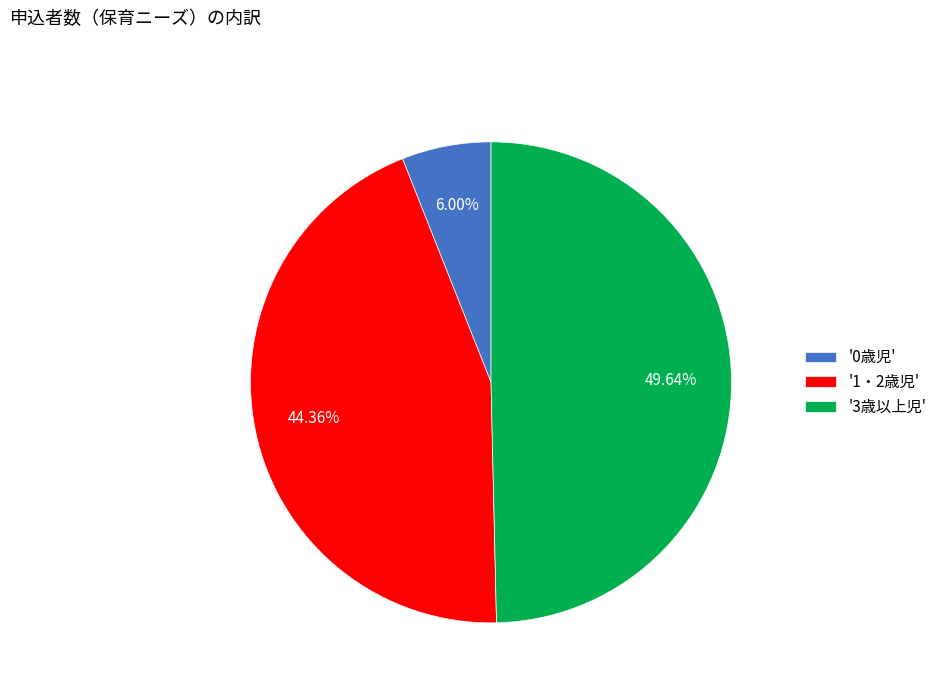

Between '1・2歳児' and '3歳以上児', which is larger?

'3歳以上児'